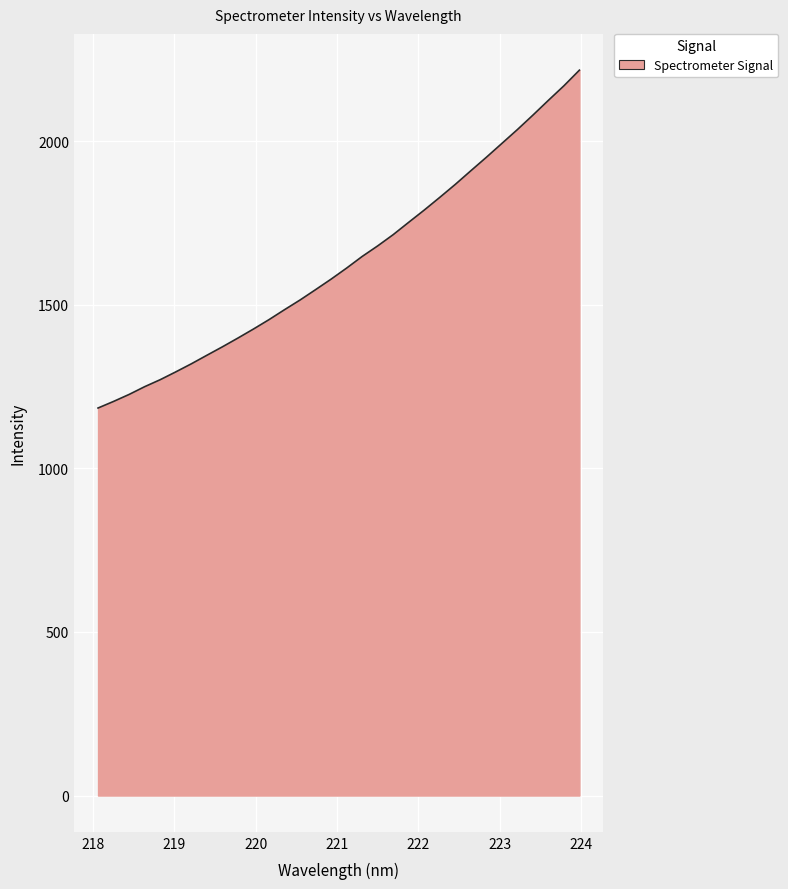

What is the greatest value displayed?

2217.5